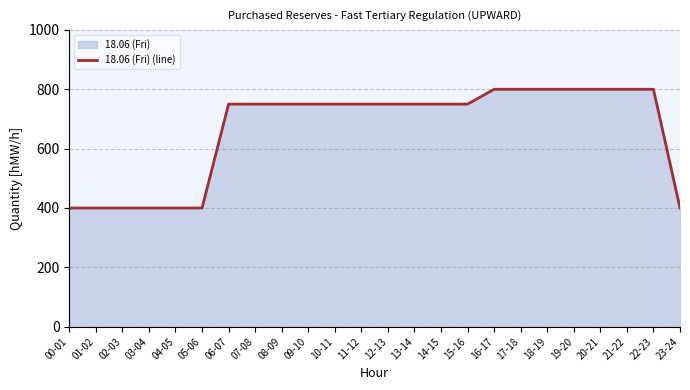

The value at 00-01 is 615. True or false?

False